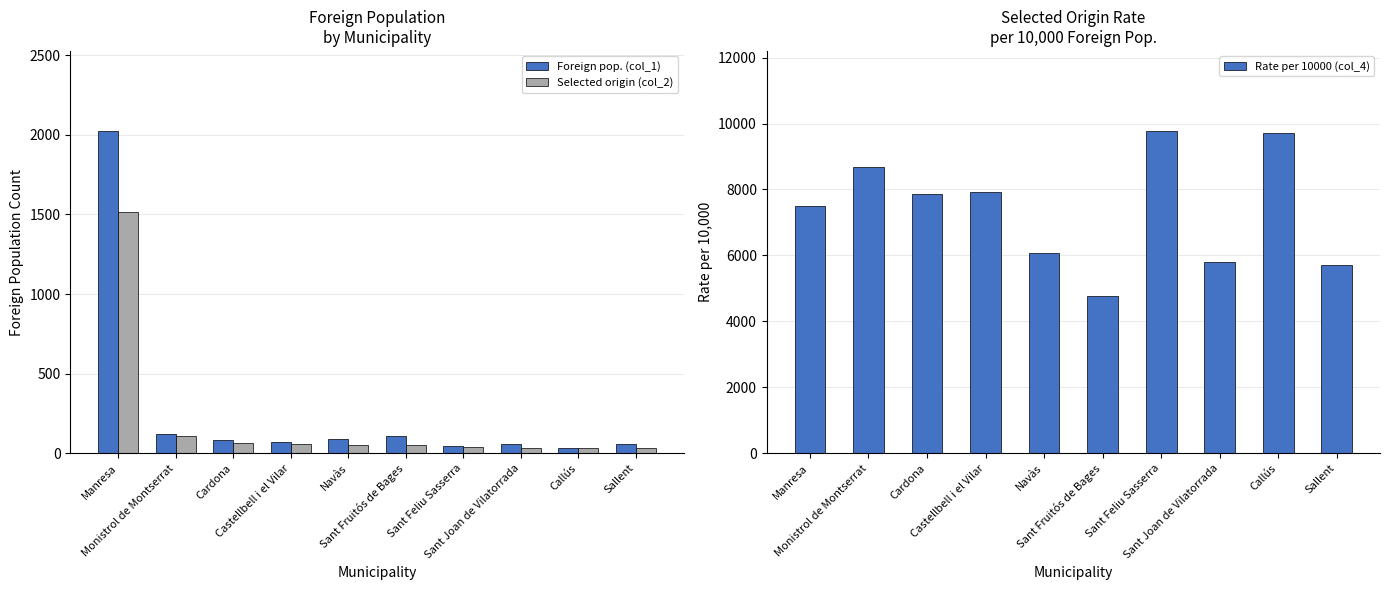

What is the greatest value displayed?

9762